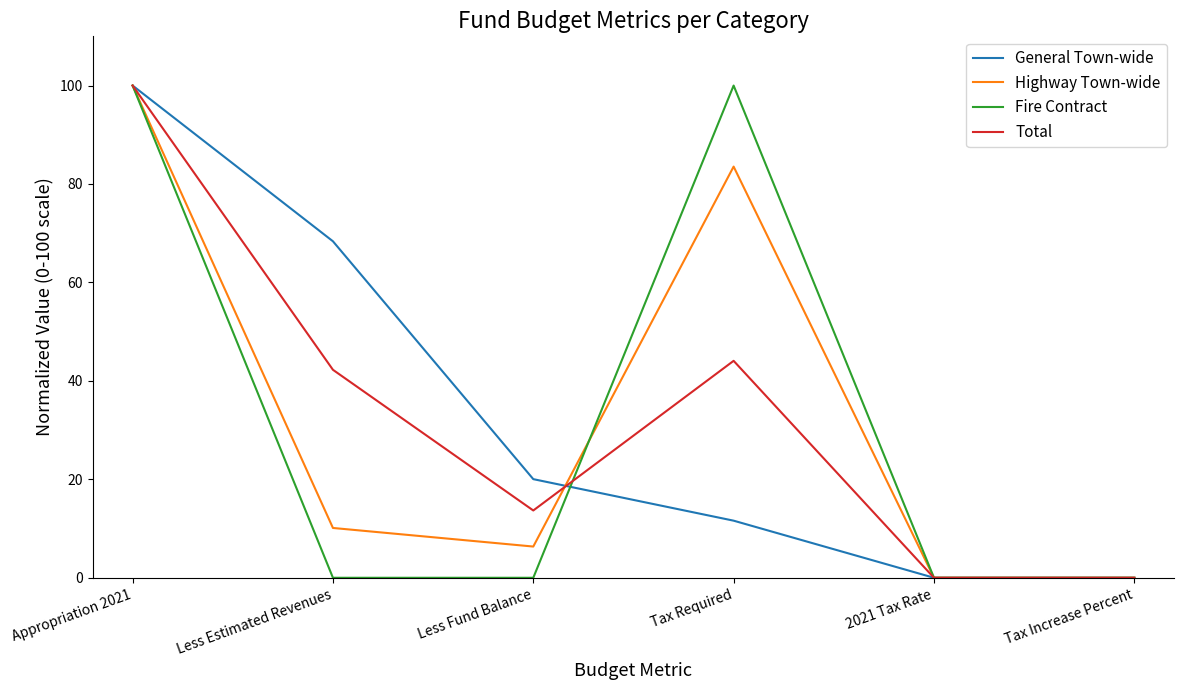

At which label does General Town-wide reach its peak?

Appropriation 2021